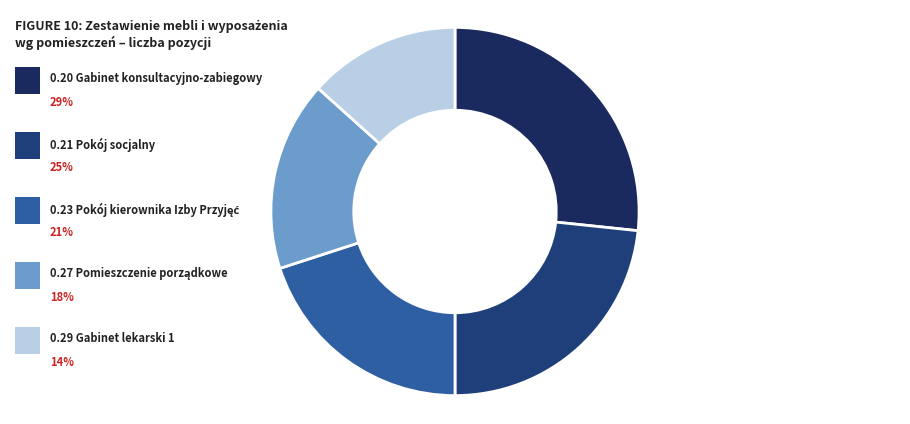

What is the smallest slice in the pie chart?

0.29 Gabinet lekarski 1